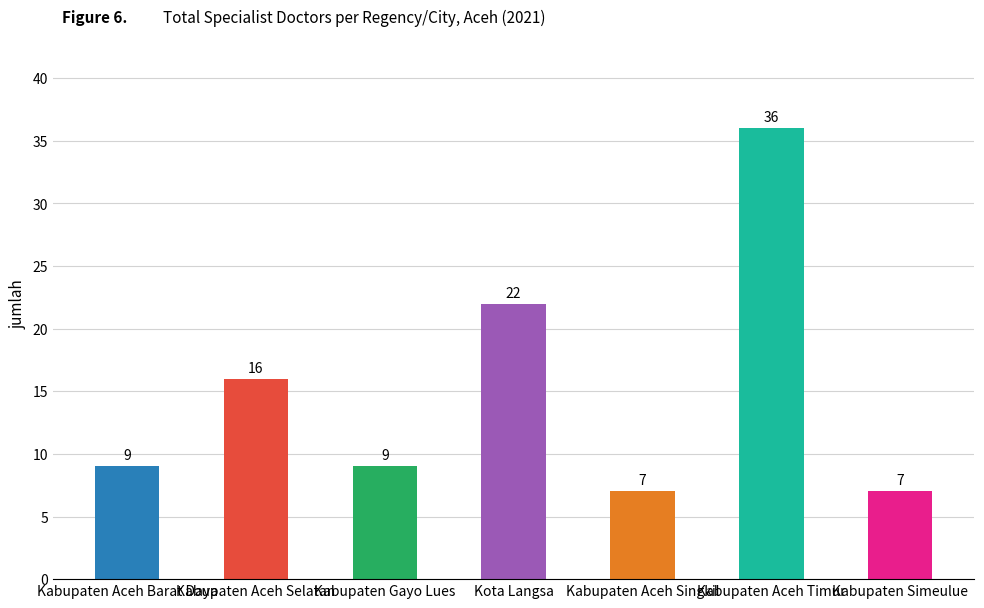

List the labels in order of value, largest first.

Kabupaten Aceh Timur, Kota Langsa, Kabupaten Aceh Selatan, Kabupaten Aceh Barat Daya, Kabupaten Gayo Lues, Kabupaten Aceh Singkil, Kabupaten Simeulue